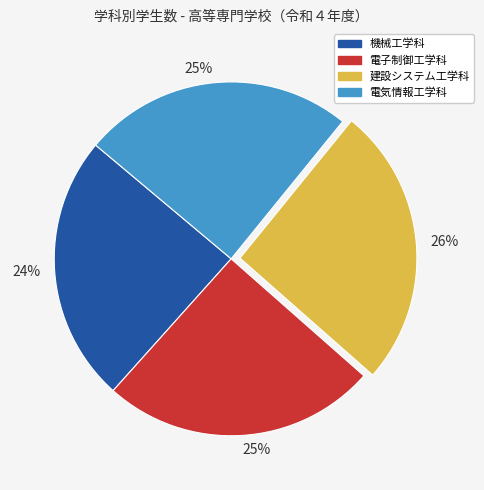

Is there any slice that represents more than half of the pie?

No